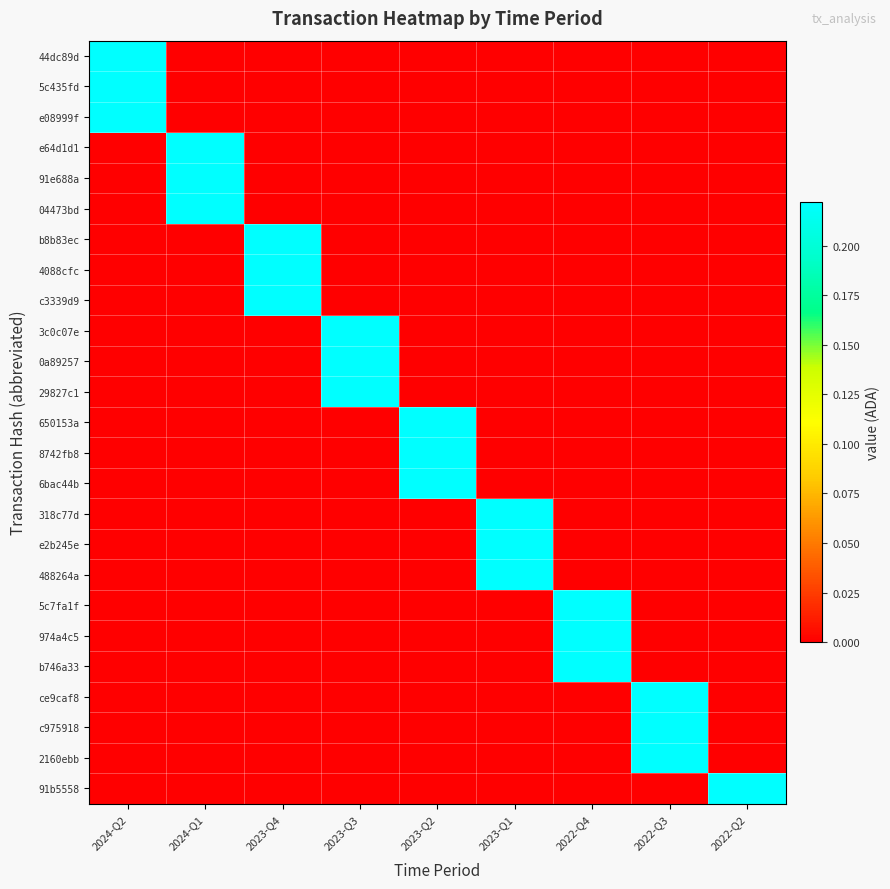

What is the spread (max minus min) of values at 2024-Q2?

0.2